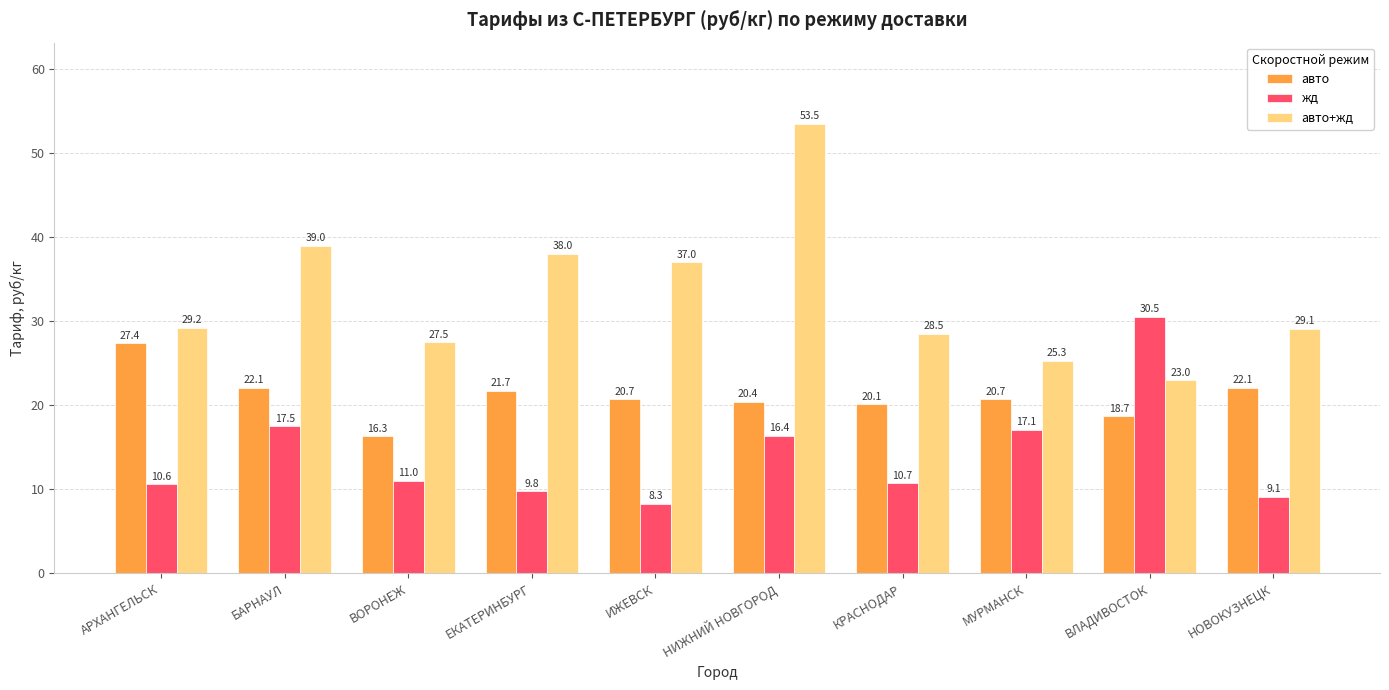

At which label does жд reach its peak?

ВЛАДИВОСТОК